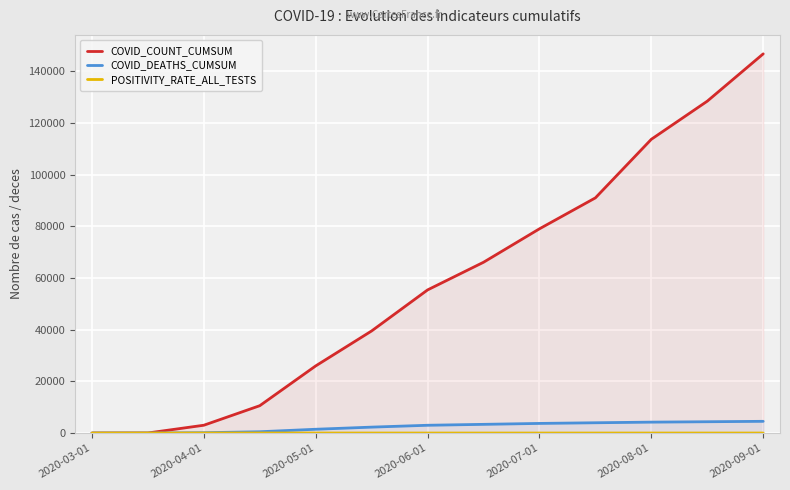

What are all the series names shown in the legend?

COVID_COUNT_CUMSUM, COVID_DEATHS_CUMSUM, POSITIVITY_RATE_ALL_TESTS